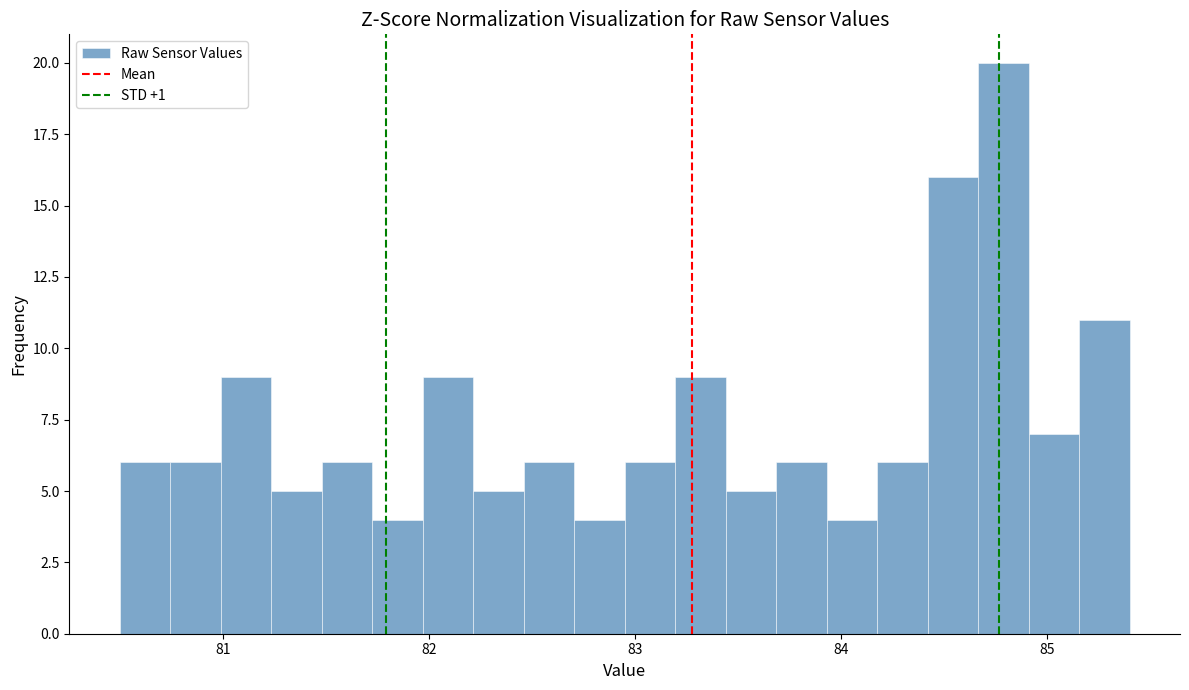

Around what value on the x-axis is the tallest bar? Give the approximate position of its centre, as read against the axis.

84.8